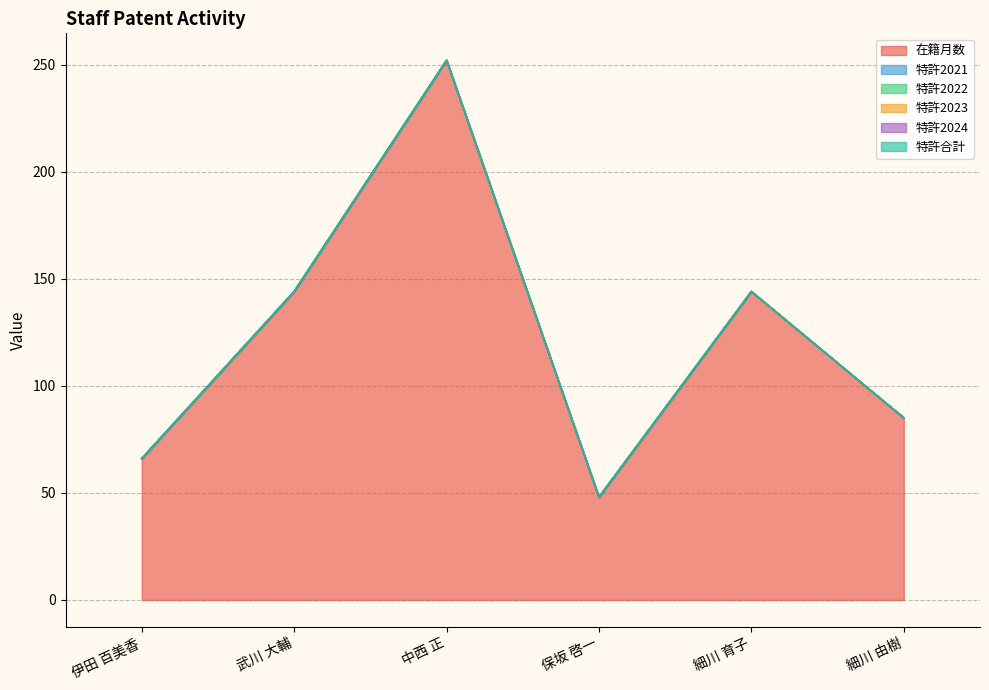

Does the chart display data point markers on the line(s)?

No